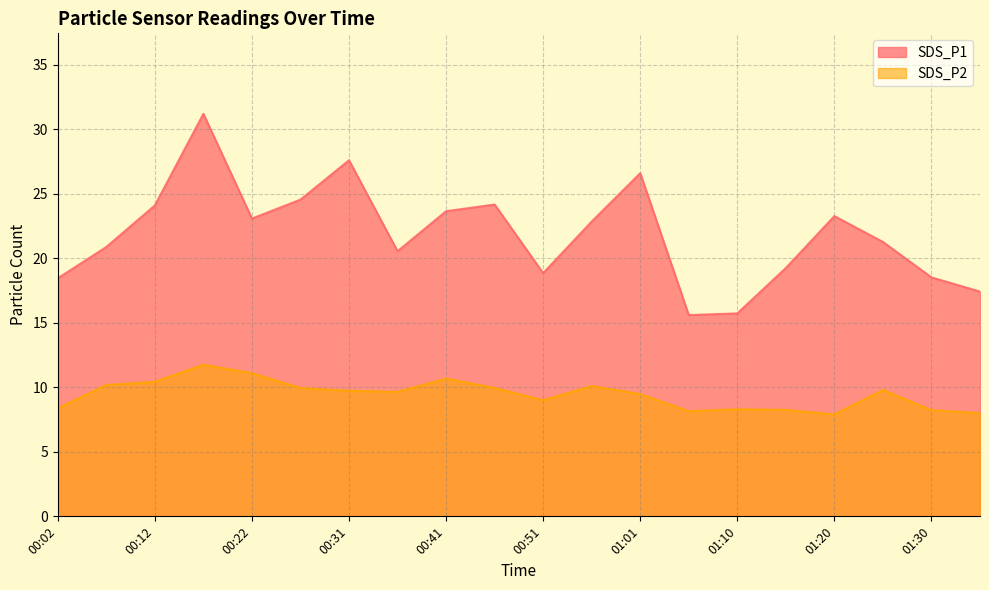

The value of SDS_P1 at 00:02 is 18.4. True or false?

True